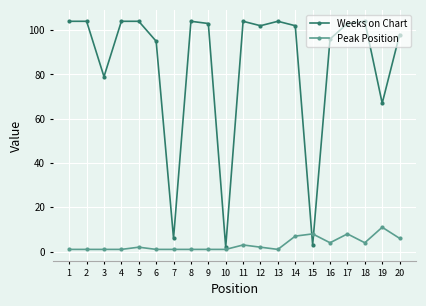

The value of Weeks on Chart at 4 is 104. True or false?

True